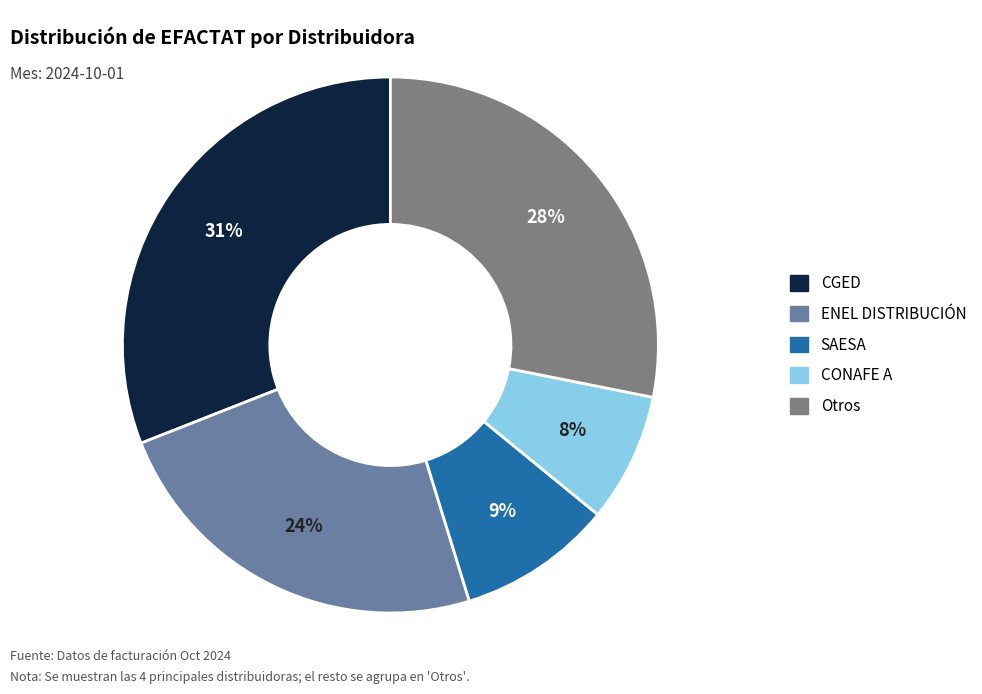

Is there a majority slice in this chart?

No